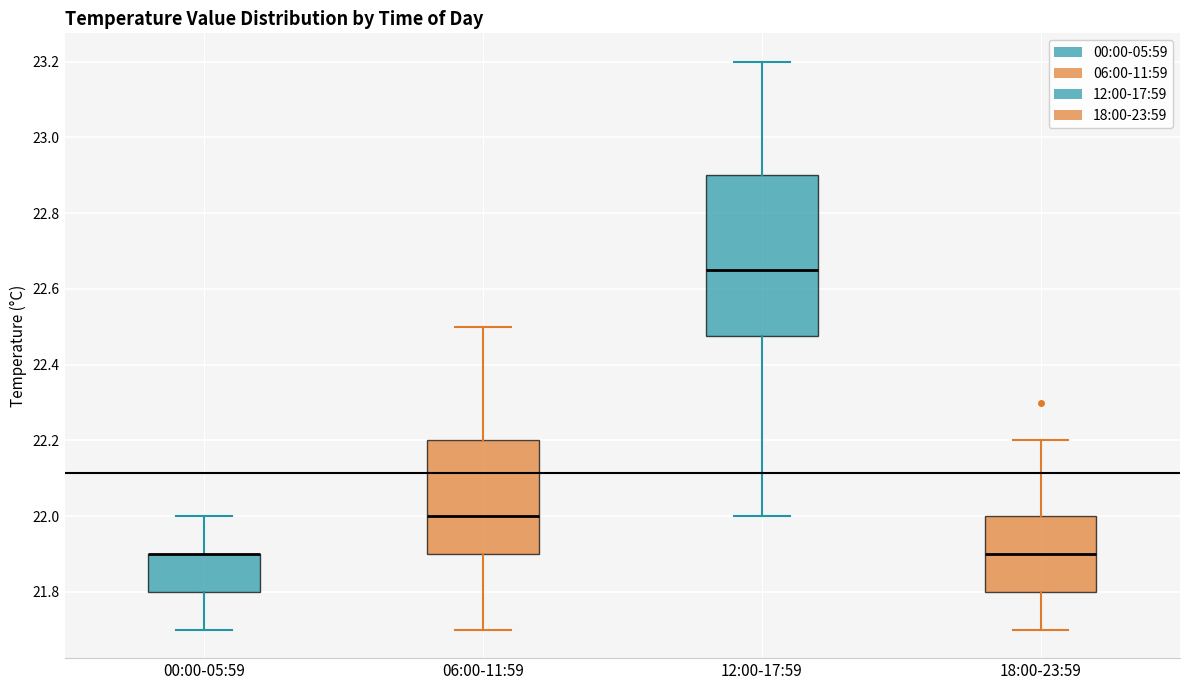

Reading left to right, transcribe this box plot: for each box, give where its median line is, the range the box spans, and where its two whiskers end, as read against the y-axis. The values are not printed on the chart, so give them approximately, as read against the axis.

00:00-05:59: median 21.90 (drawn on the box's upper edge), box 21.80 to 21.90, whiskers 21.70 to 22.00
06:00-11:59: median 22.00, box 21.90 to 22.20, whiskers 21.70 to 22.50
12:00-17:59: median 22.66, box 22.48 to 22.90, whiskers 22.00 to 23.20
18:00-23:59: median 21.90, box 21.80 to 22.00, whiskers 21.70 to 22.20